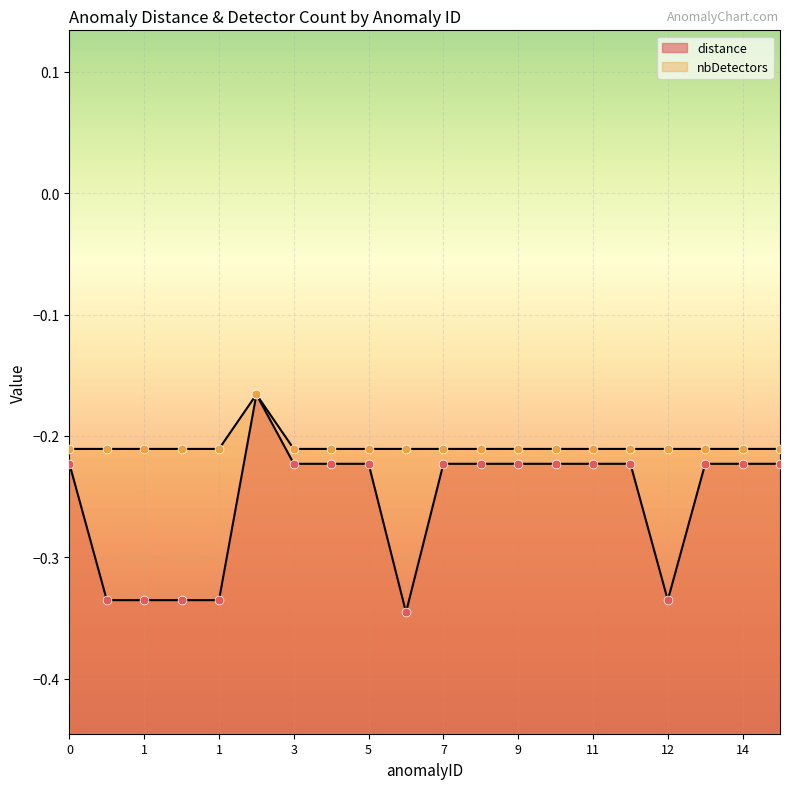

At which category is the sum across all series the highest?

2